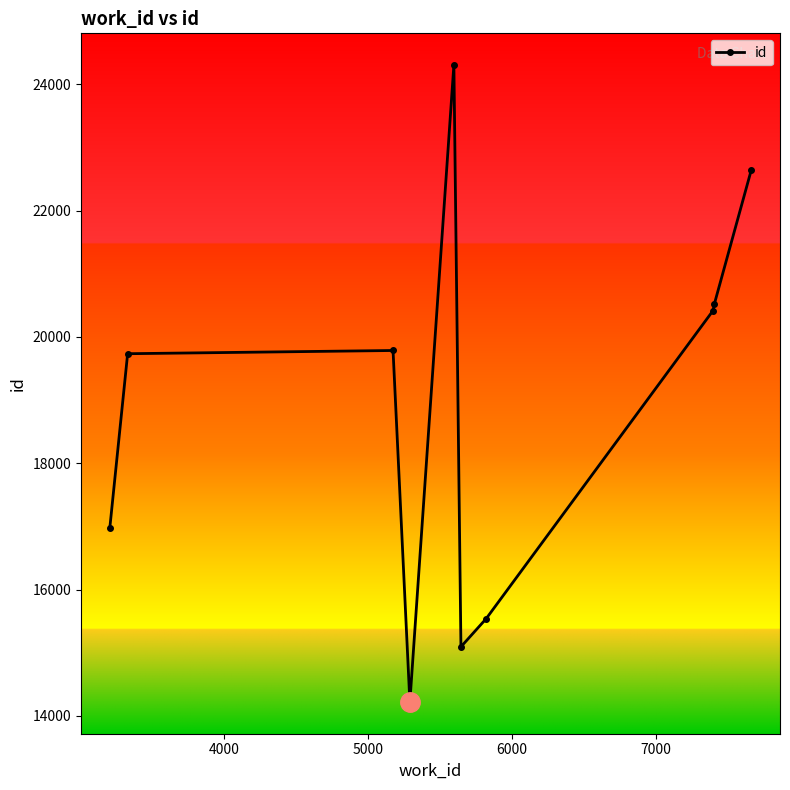

Count the number of categories in the chart.

10